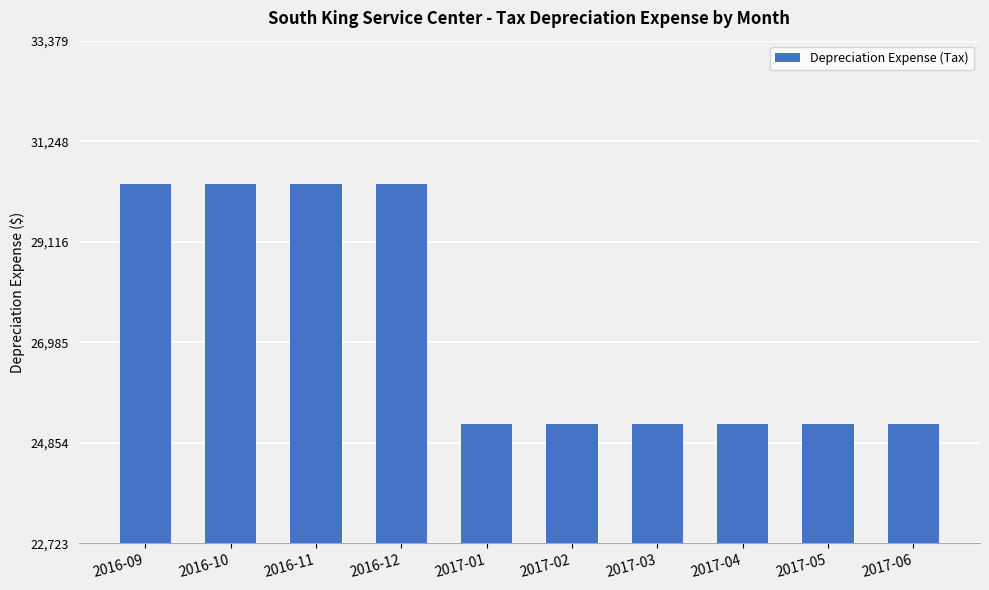

What is the average value?

27286.7